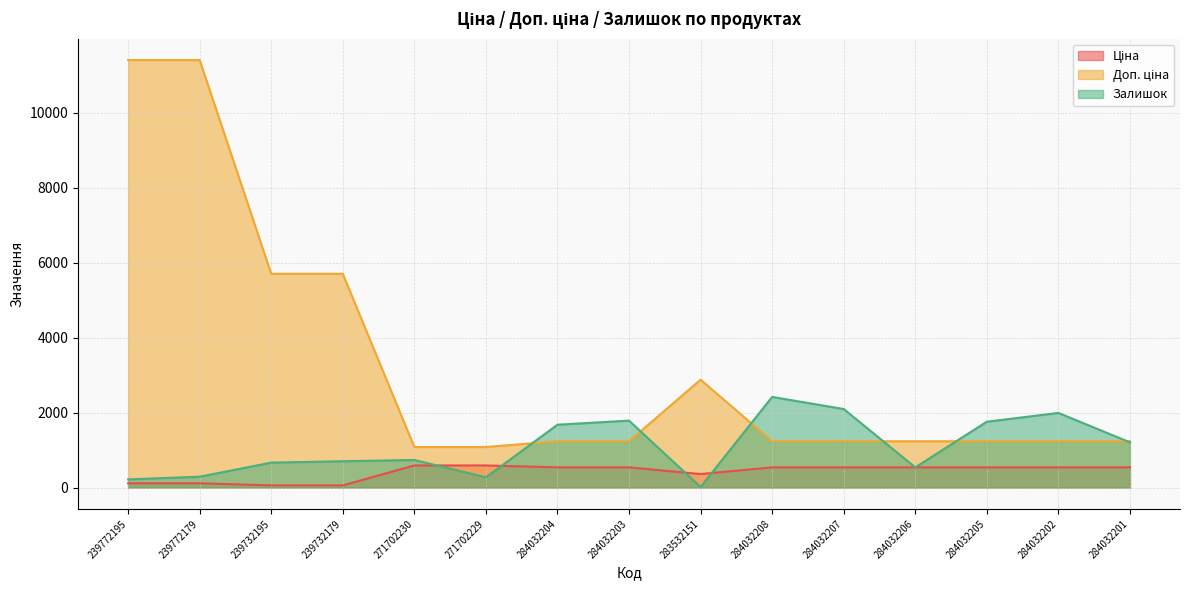

At which category is the sum across all series the highest?

239772179